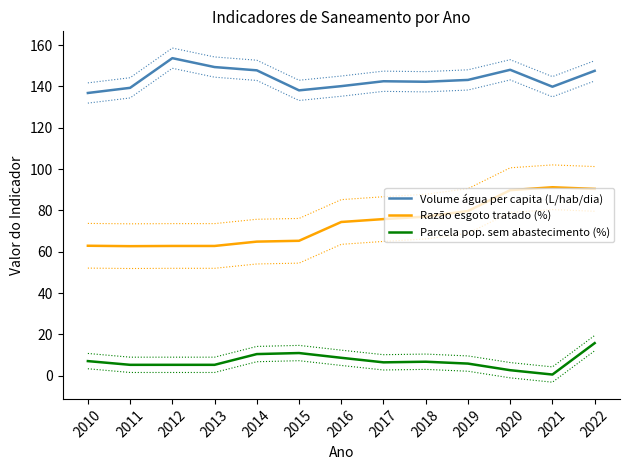

What is the sum of the Razão esgoto tratado (%) values at 2017 and 2014?

140.7